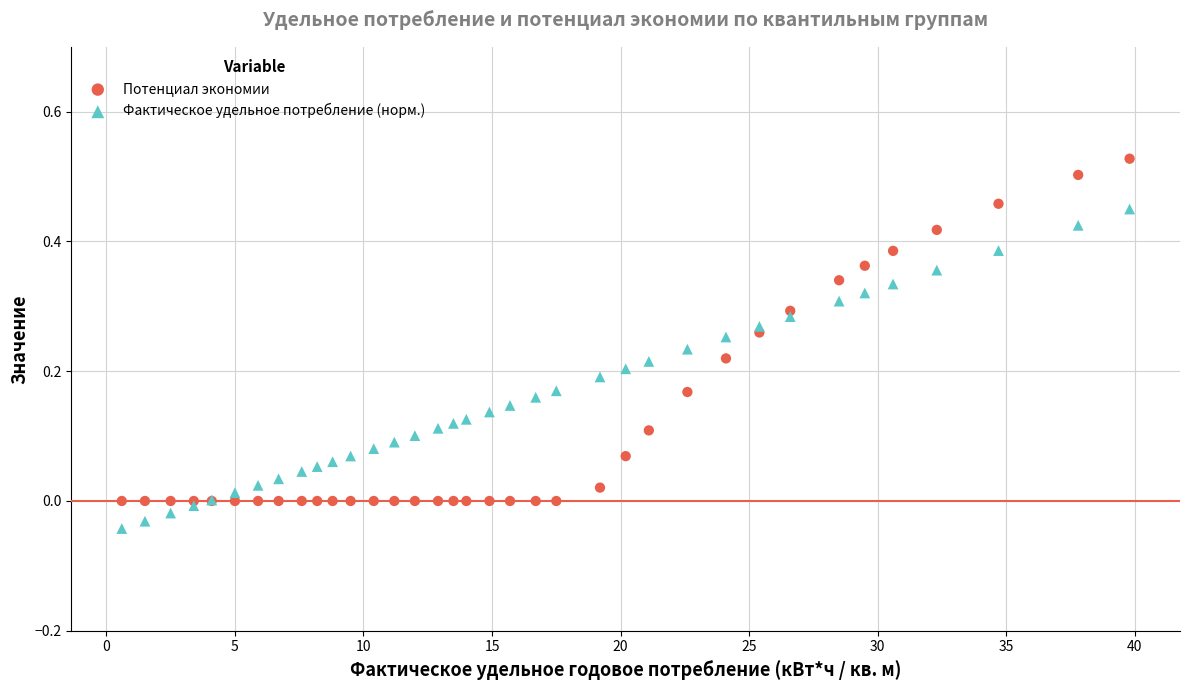

Which series reaches the minimum Y coordinate?

Фактическое удельное потребление (норм.)